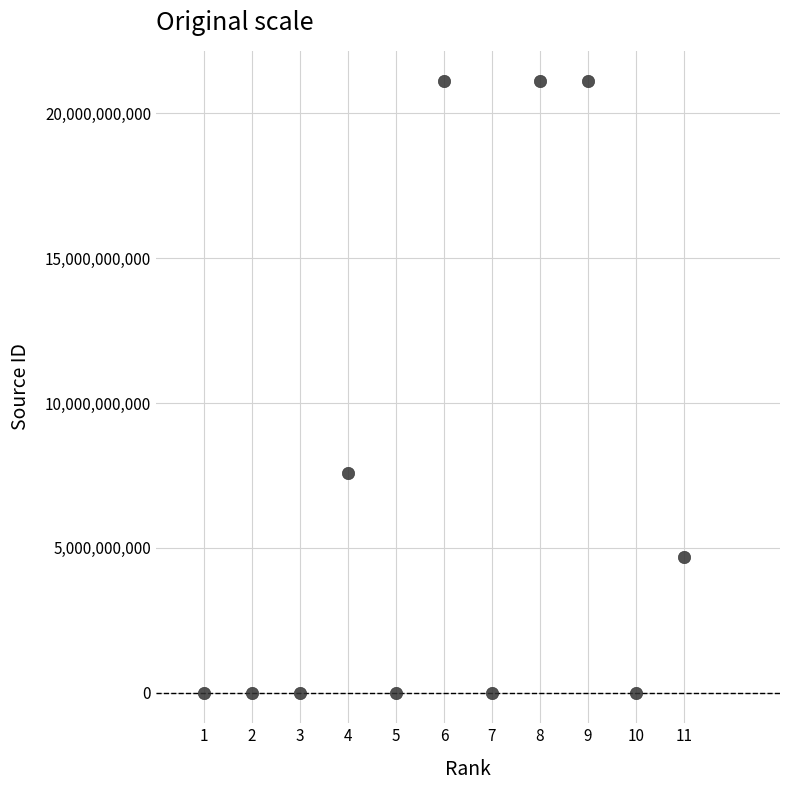

What Y value in the scatter plot is closest to 10550554555?

7600153113